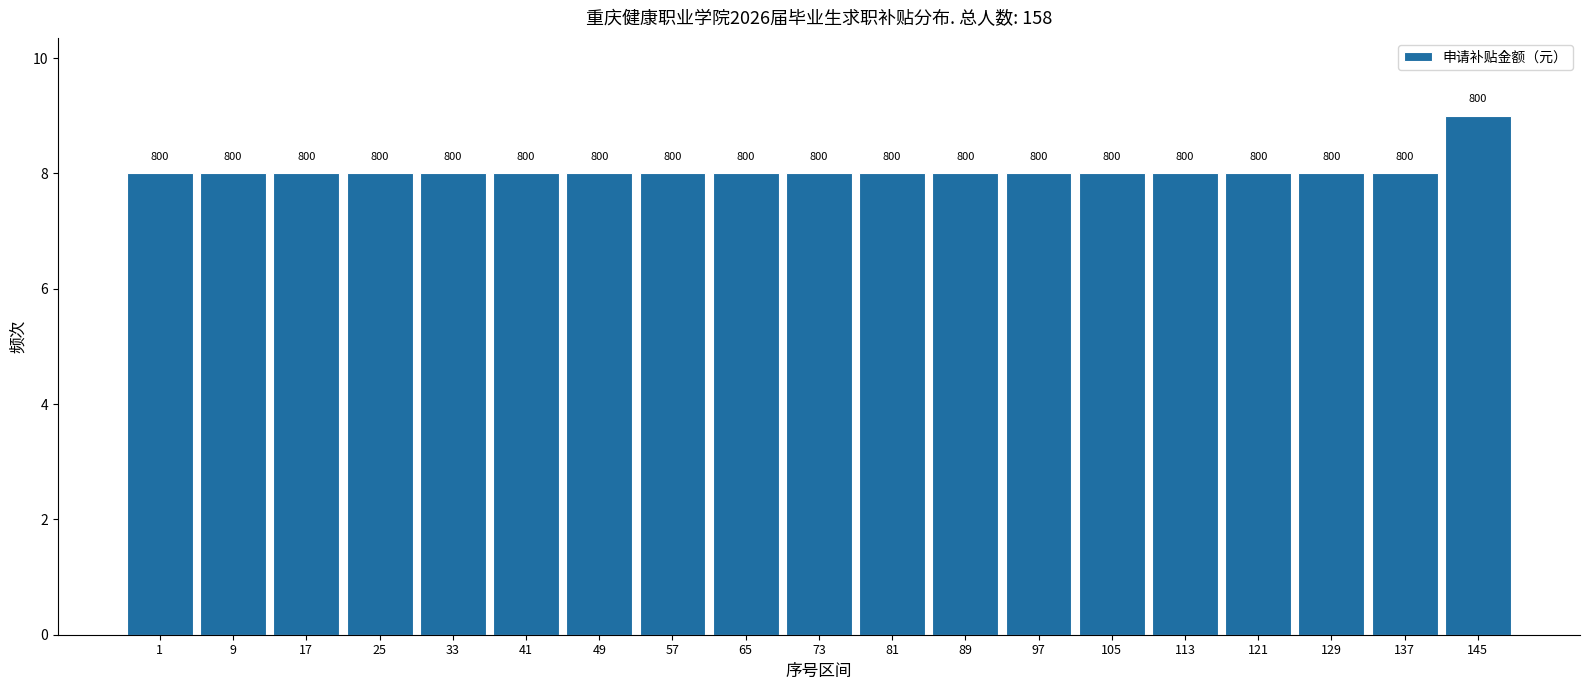

Are the bars horizontal?

No